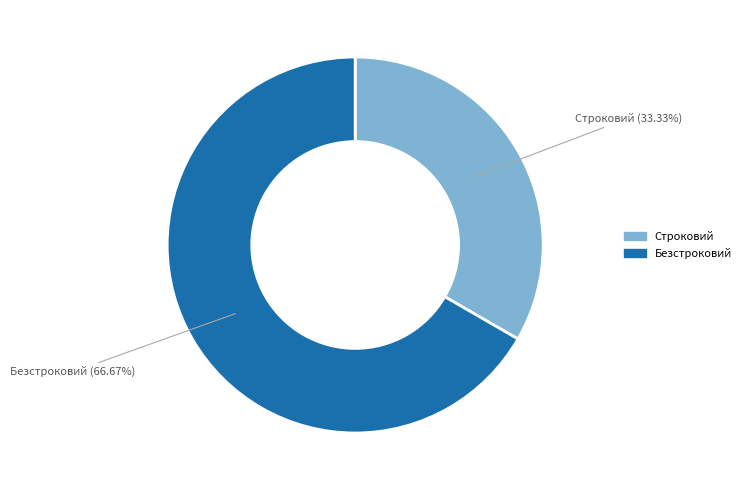

Count the number of slices in the pie.

2